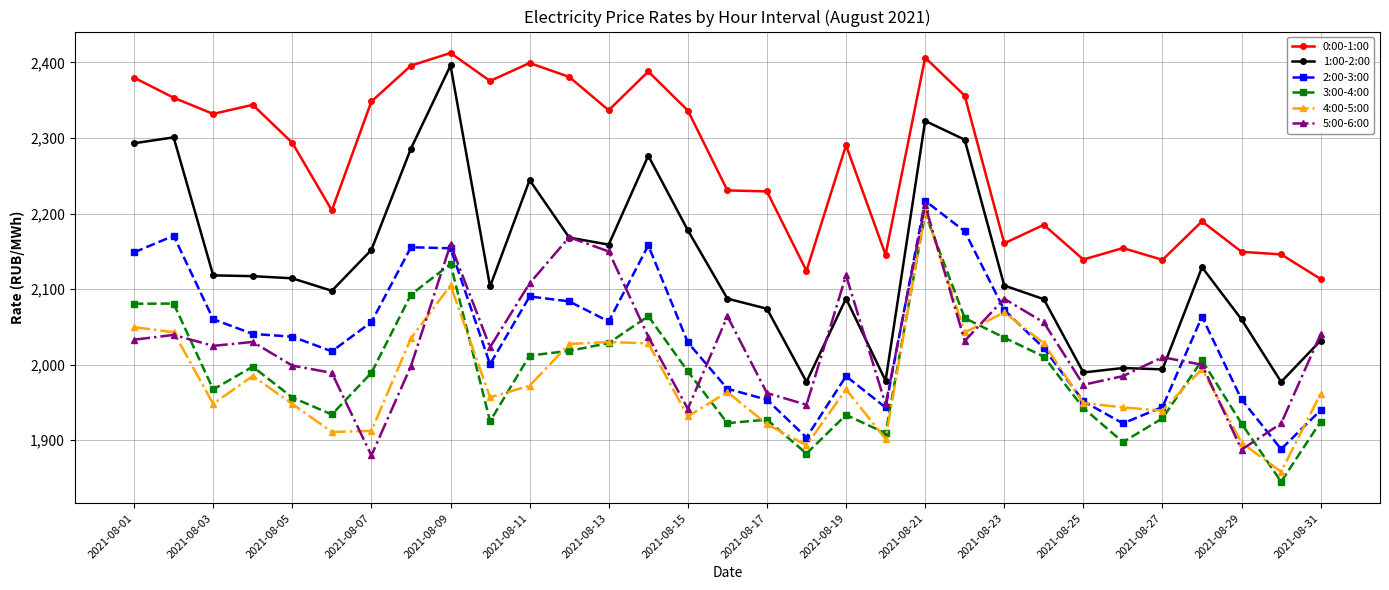

Which series has the largest total across all categories?

0:00-1:00